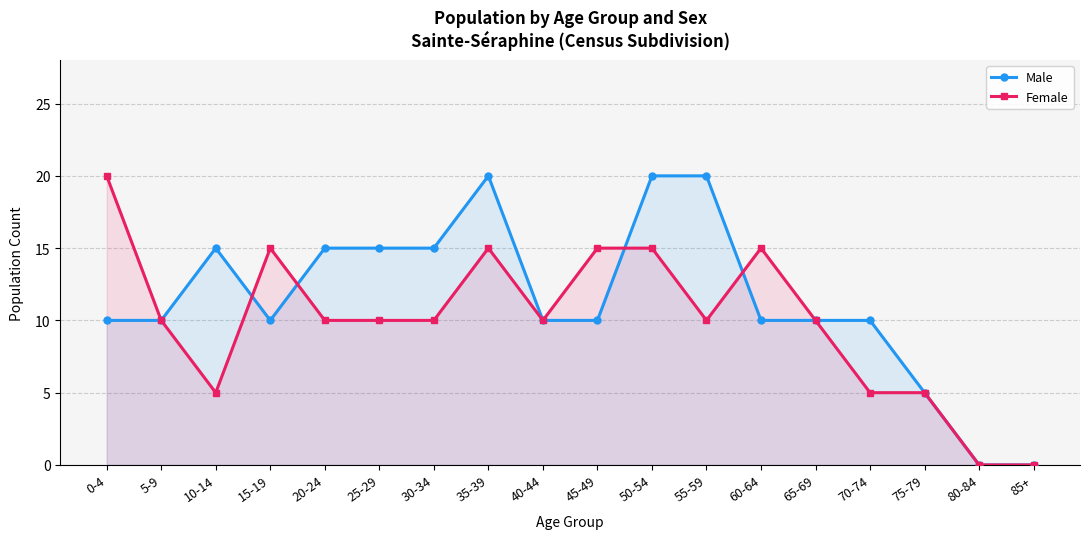

What is the sum of all Female values?

180